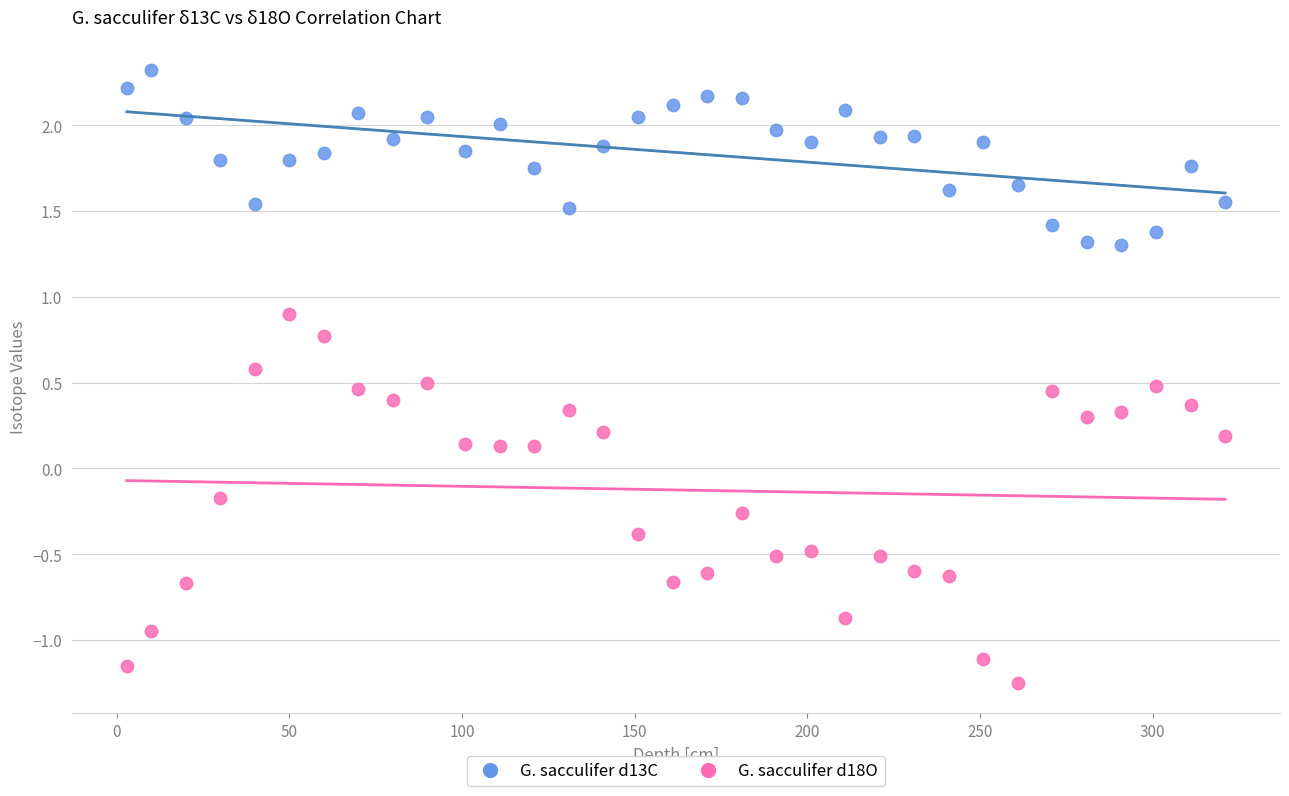

Which series reaches the maximum Y coordinate?

G. sacculifer d13C